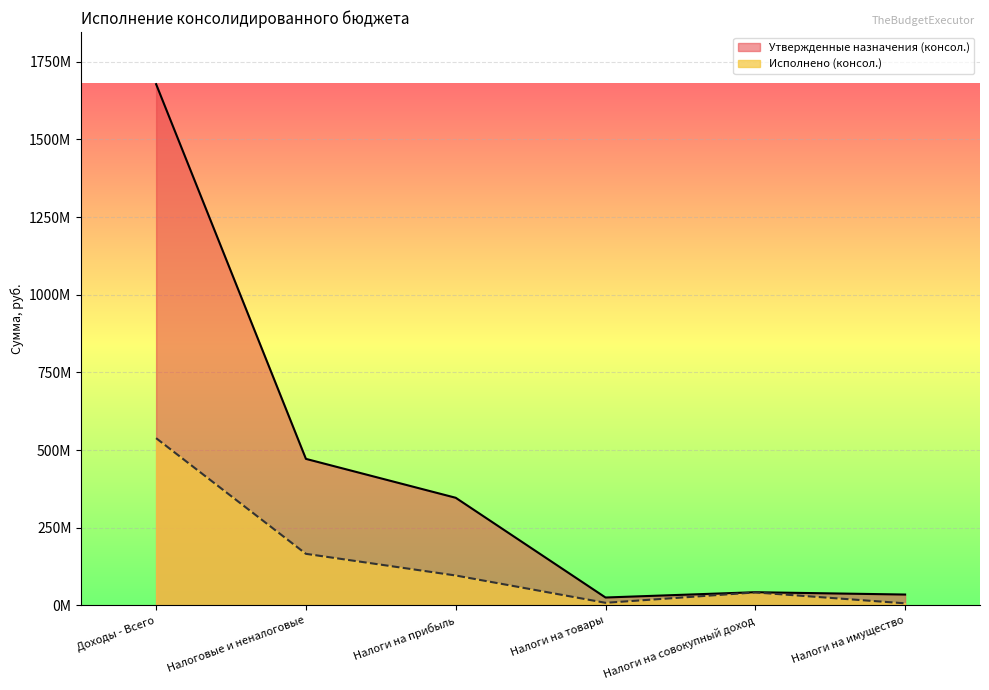

How many data points in Исполнено (консол.) are above 96218074?

3